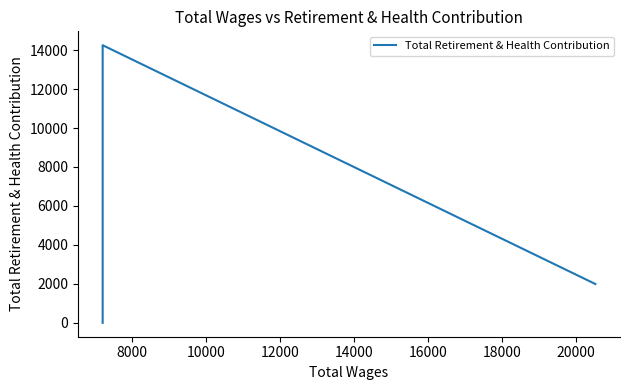

How many data points are less than 1993?

2